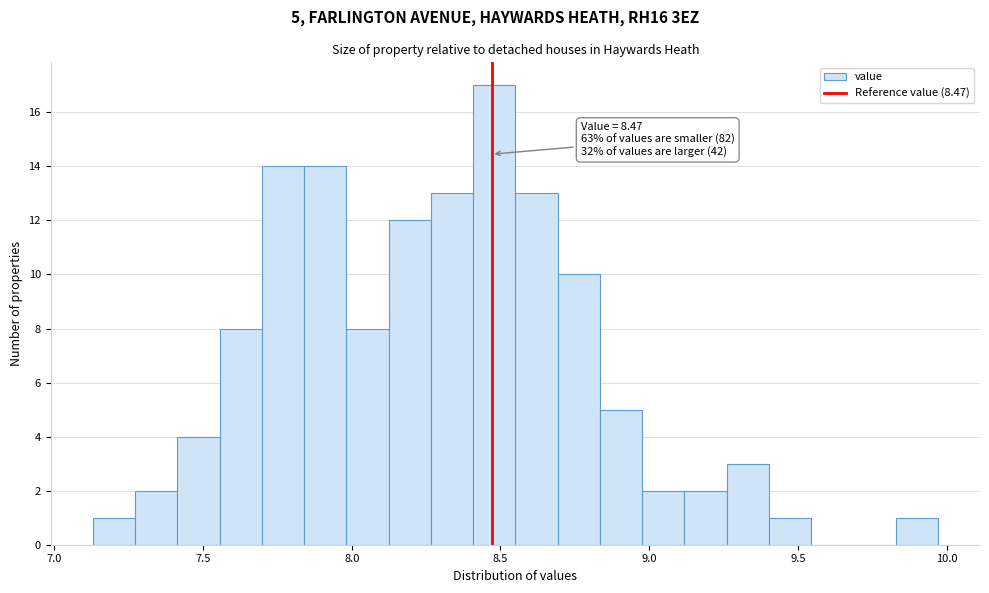

Read against the x-axis, roughly where is the centre of the tallest bar?

8.50